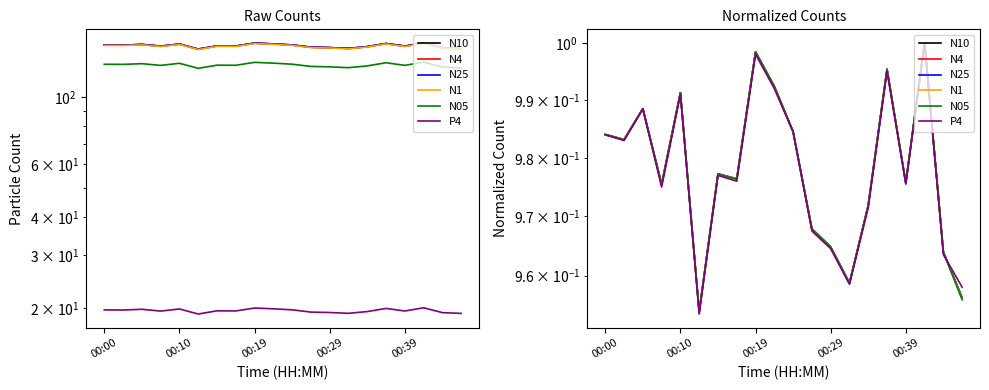

Which series has the largest total across all categories?

N25